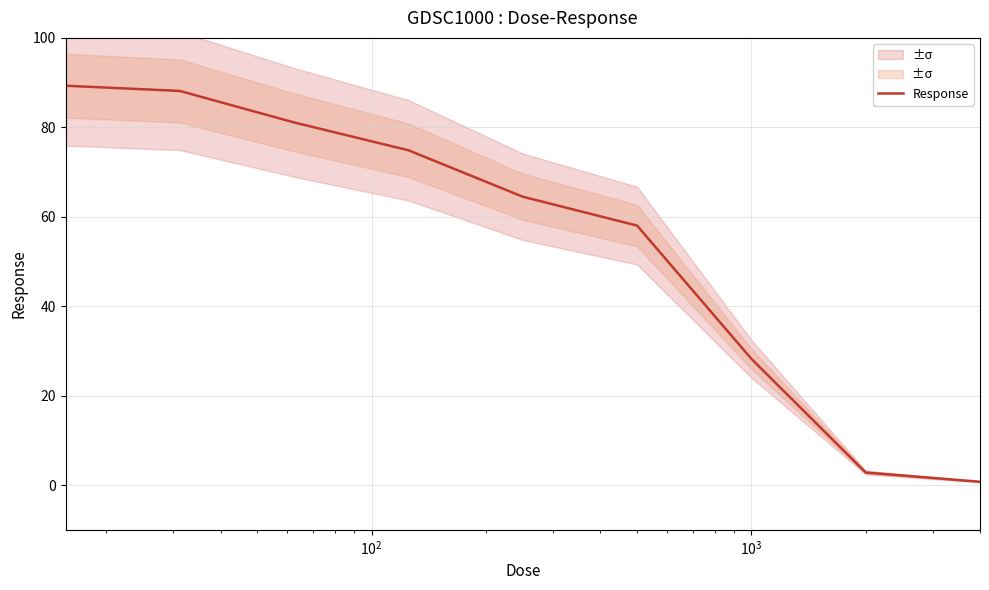

What is the maximum value for Response?

89.3